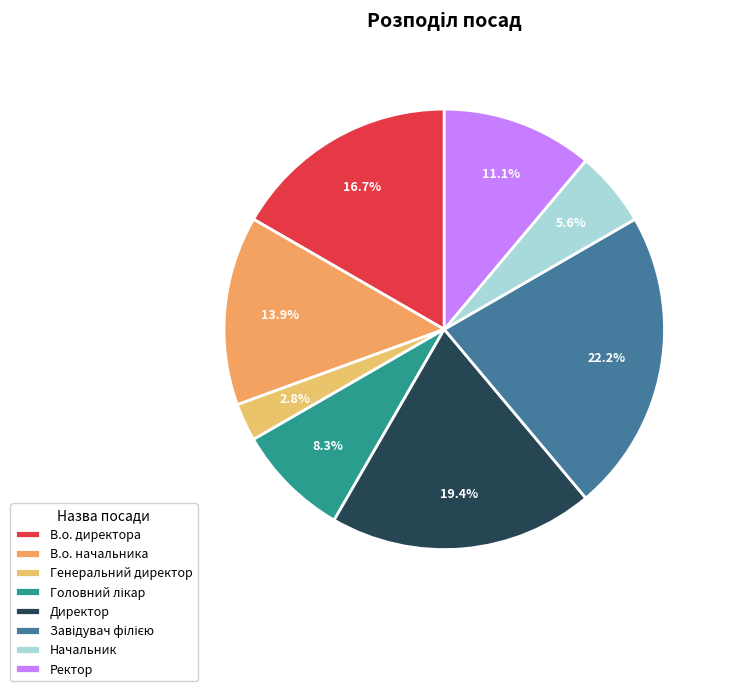

What percentage is the В.о. директора slice, to the nearest percent?

17%